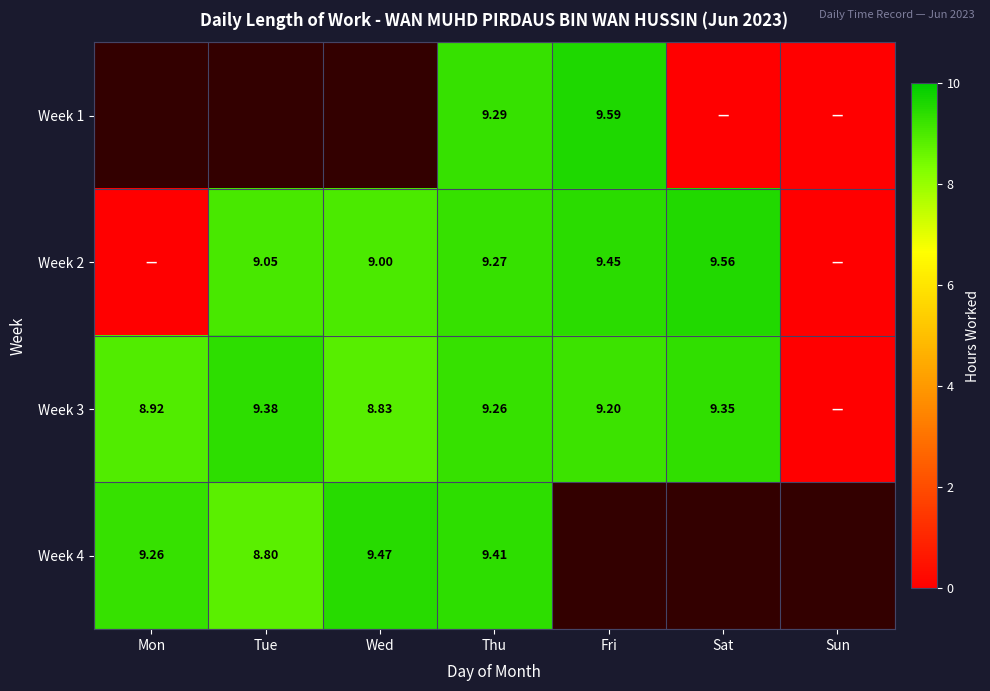

How many categories are shown in the chart?

7